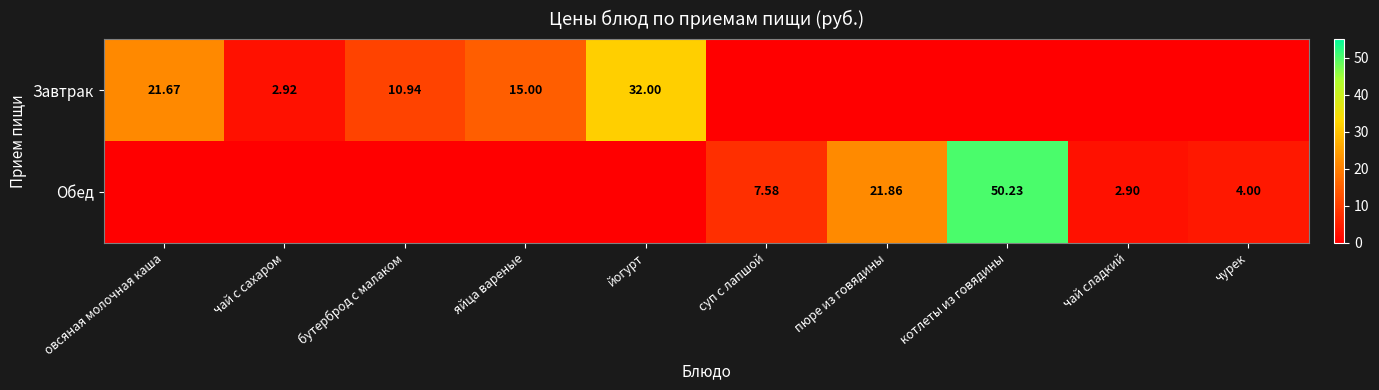

Is it true that Завтрак equals 10.9 at бутерброд с малаком?

True